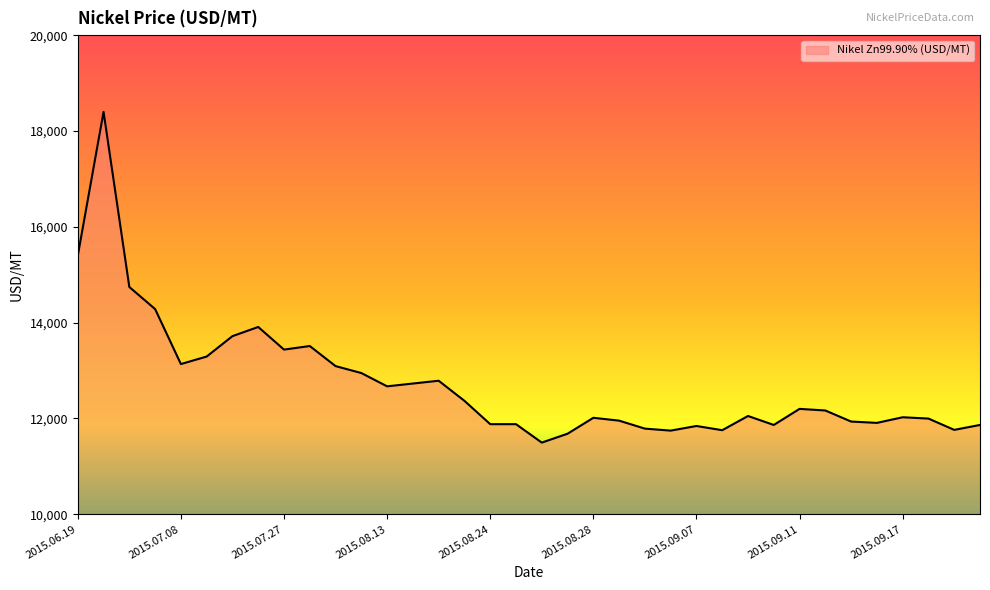

What is the smallest value displayed?

11495.5